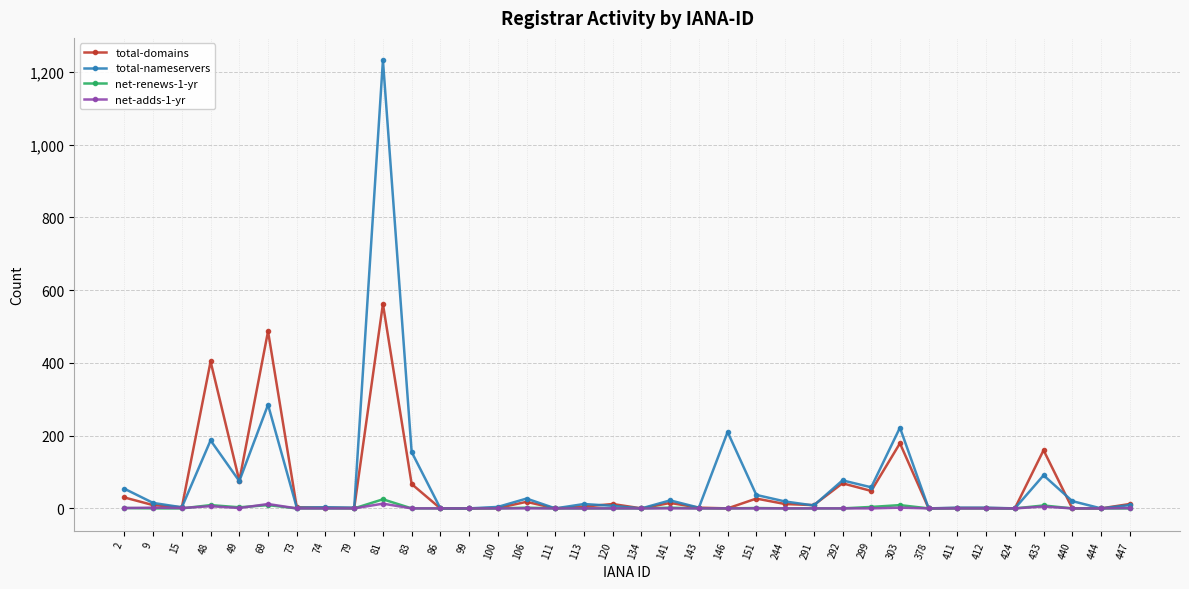

At which category does the chart reach its peak across all series?

81